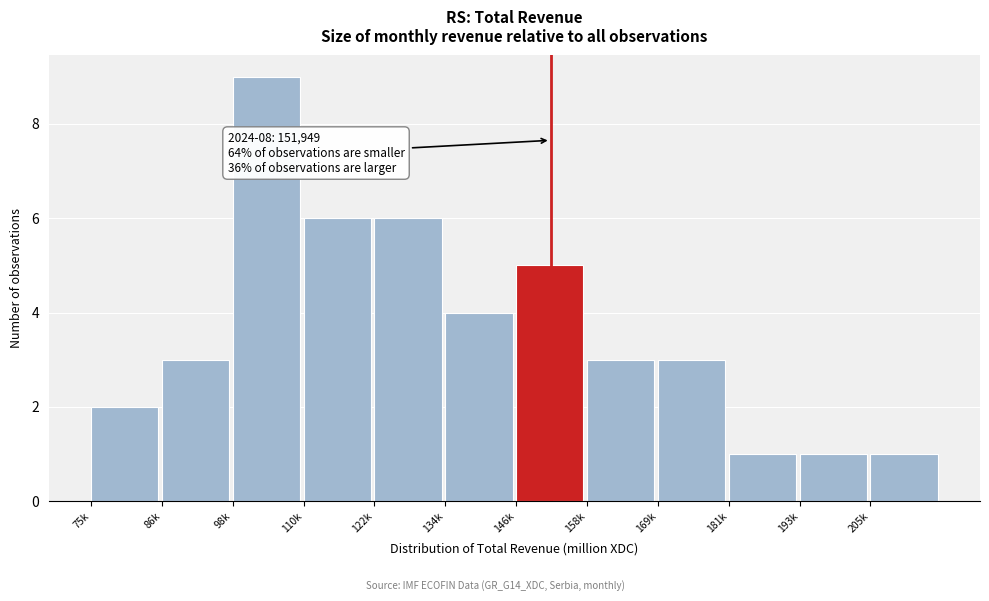

Reading left to right, extract all data points from this chart.

75k=2	86k=3	98k=9	110k=6	122k=6	134k=4	146k=5	158k=3	169k=3	181k=1	193k=1	205k=1